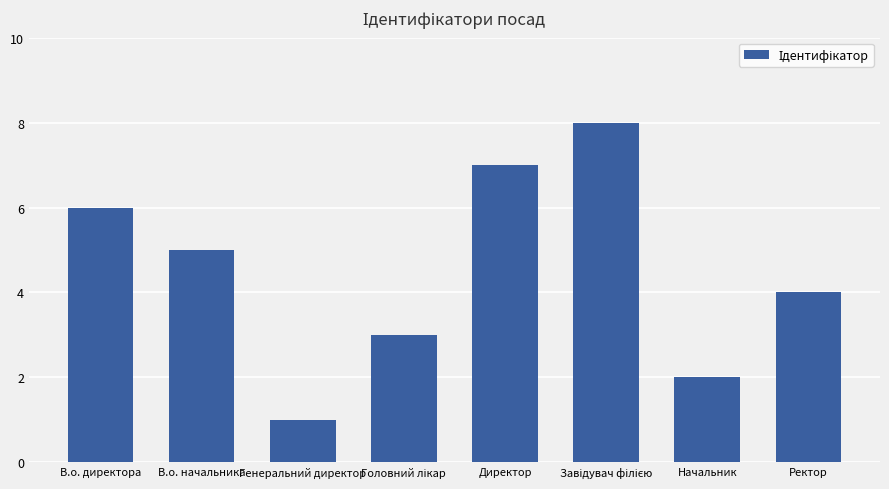

What is the label of the 3rd bar from the left?

Генеральний директор